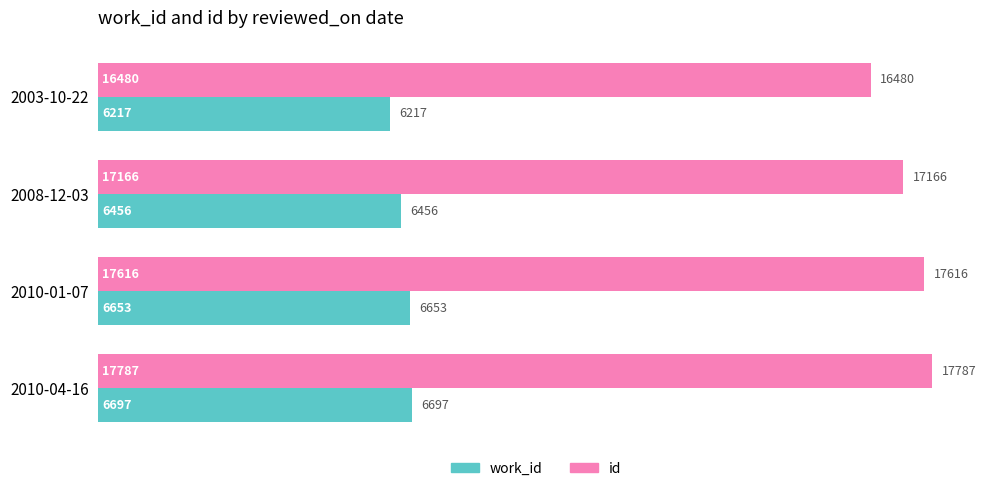

What is the sum of all work_id values?

26023